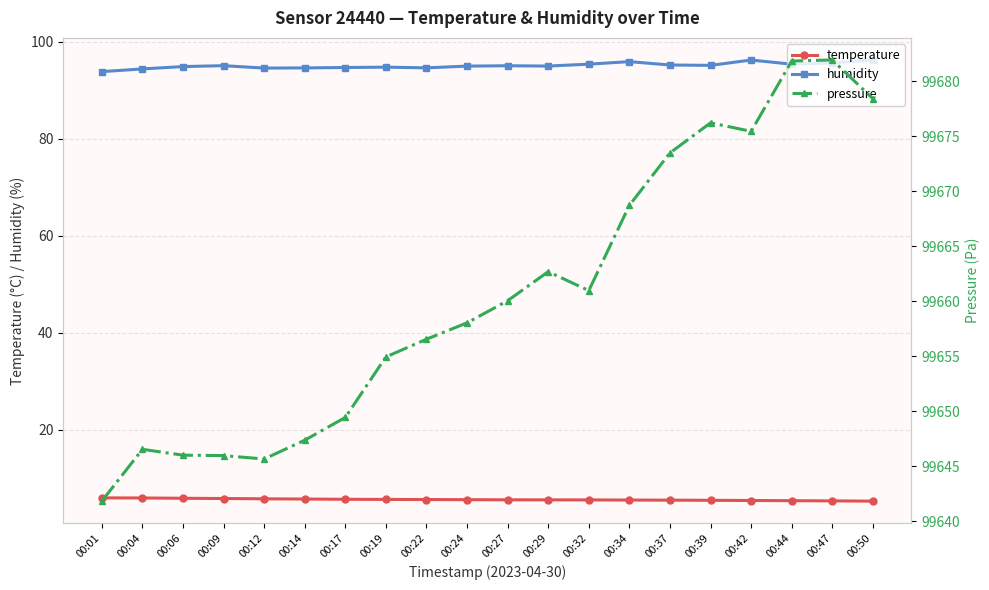

Which category has the highest value in the temperature series?

00:01